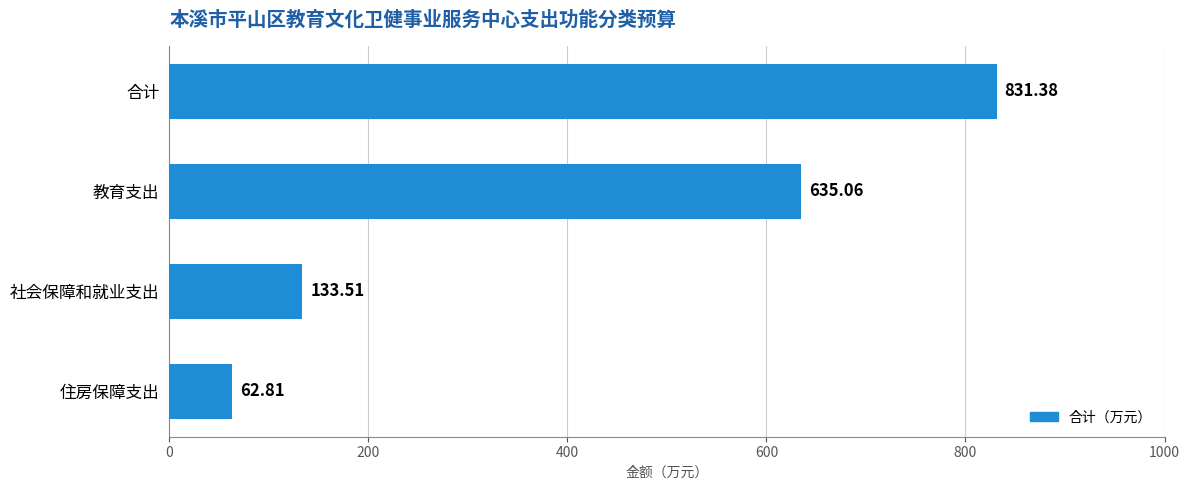

How many values are below 635?

2